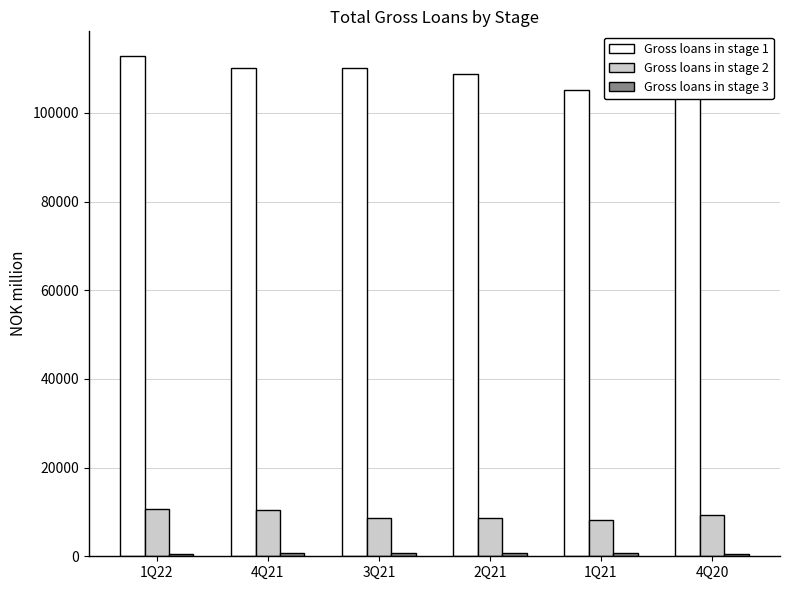

What is the difference between the second highest and minimum values in the Gross loans in stage 2 series?

2256.3